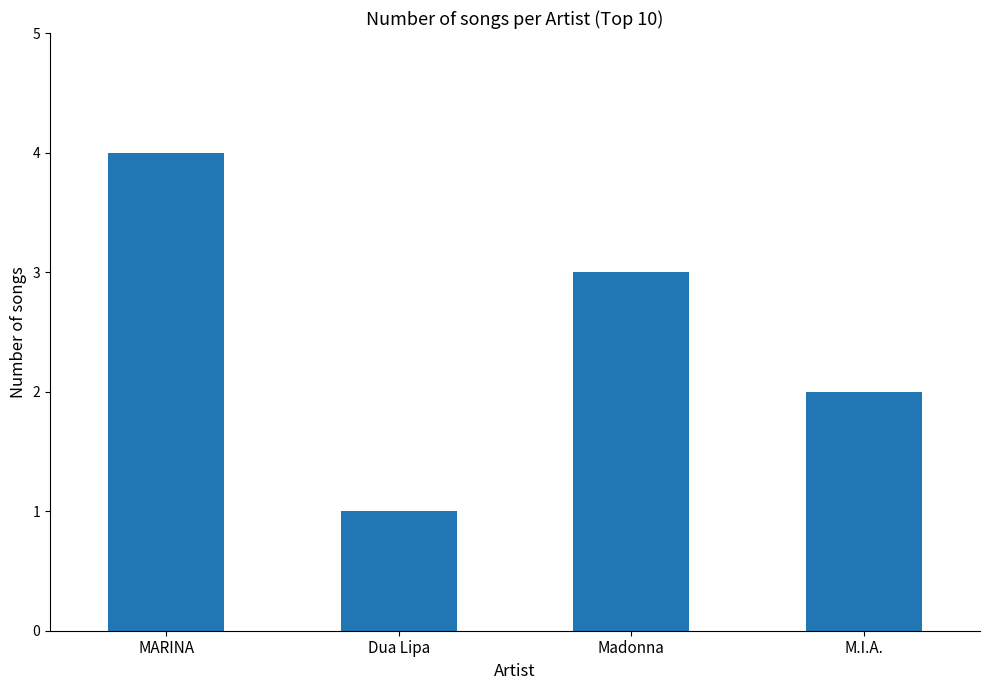

Reading right to left, list all the values displayed in this chart.

2	3	1	4